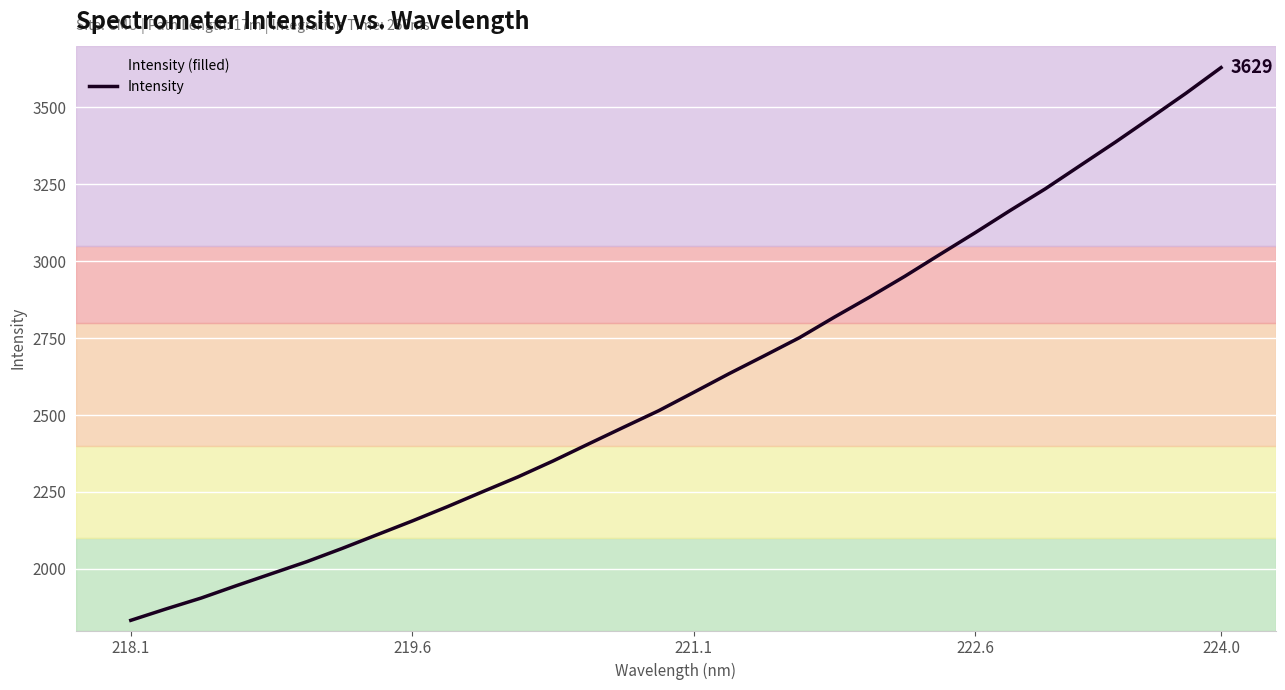

The value at 224.0 is 2646.2. True or false?

False